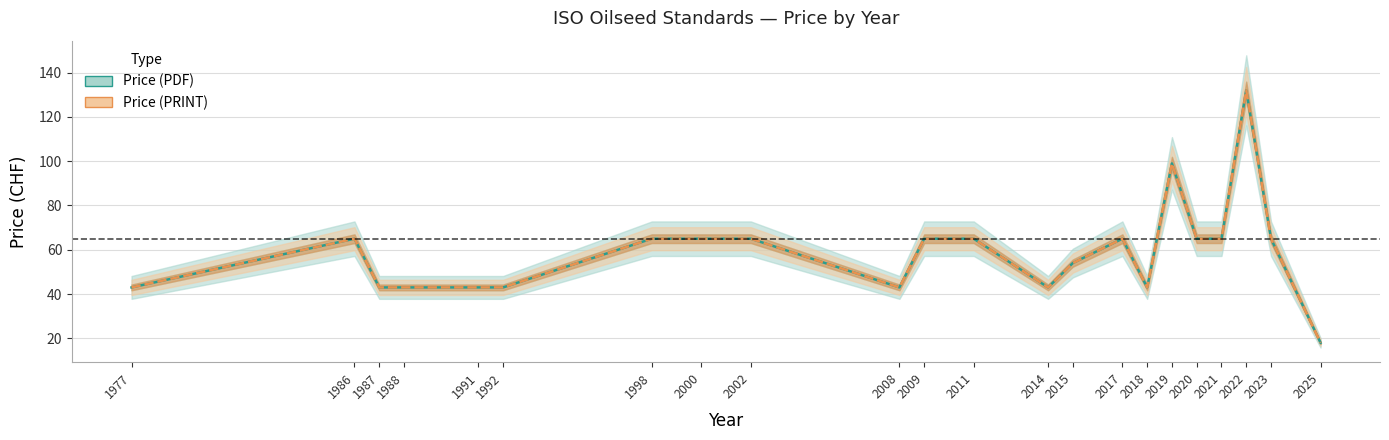

How many lines are shown in the chart?

2